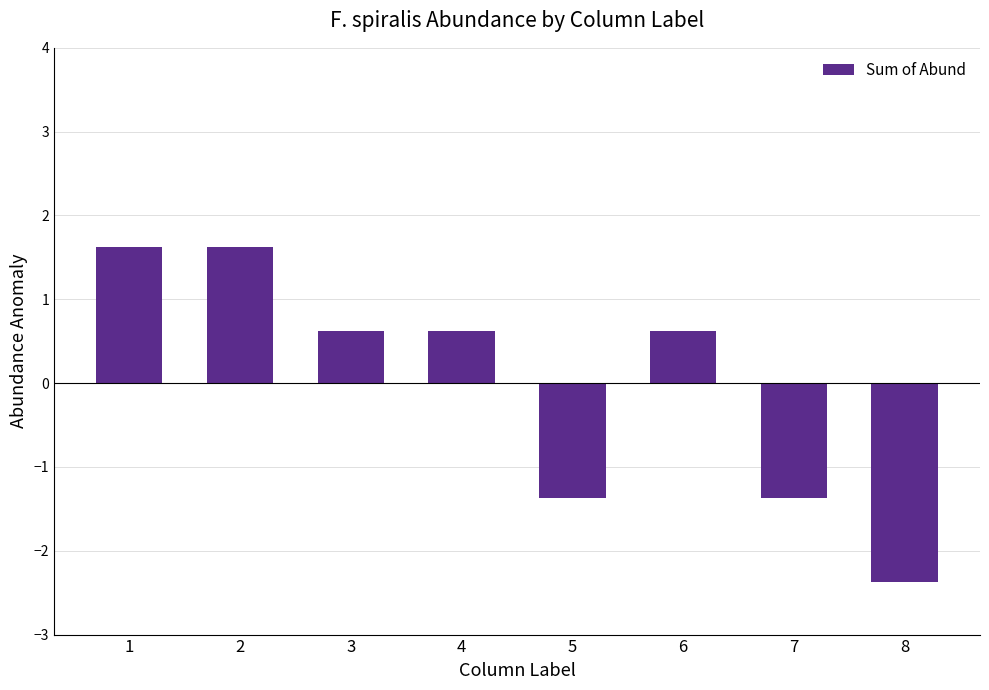

What is the value of the 4th bar from the left?

0.6